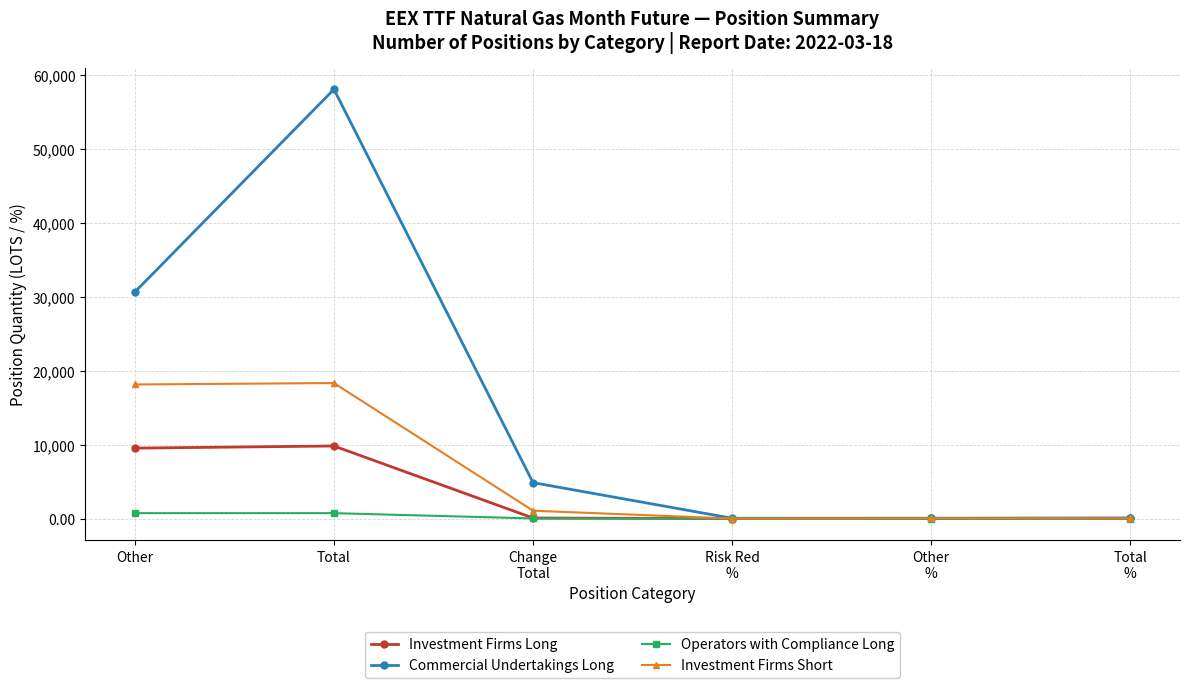

What is the lowest value of the Investment Firms Long series?

0.4